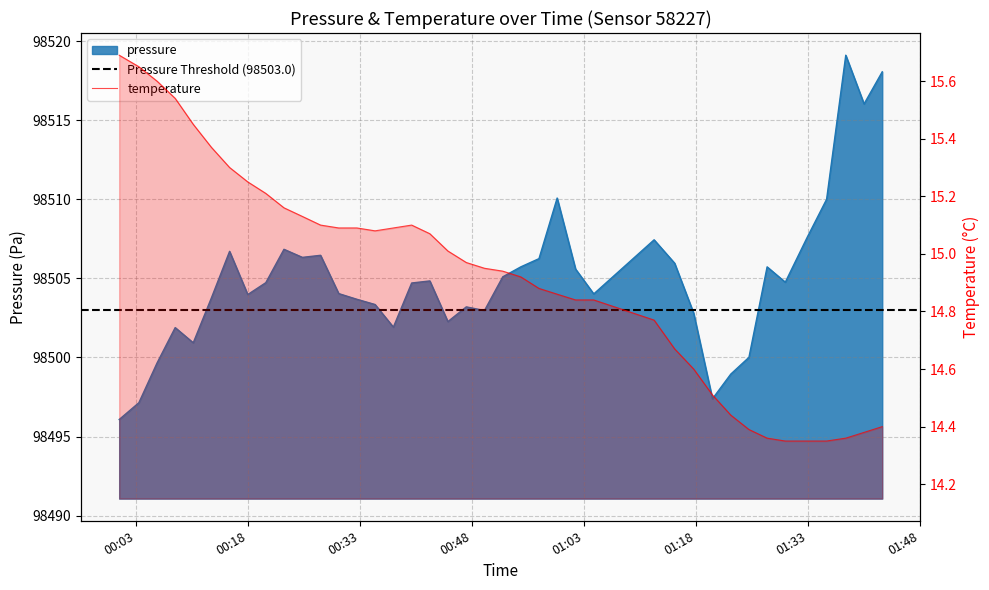

What are all the series names shown in the legend?

pressure, temperature